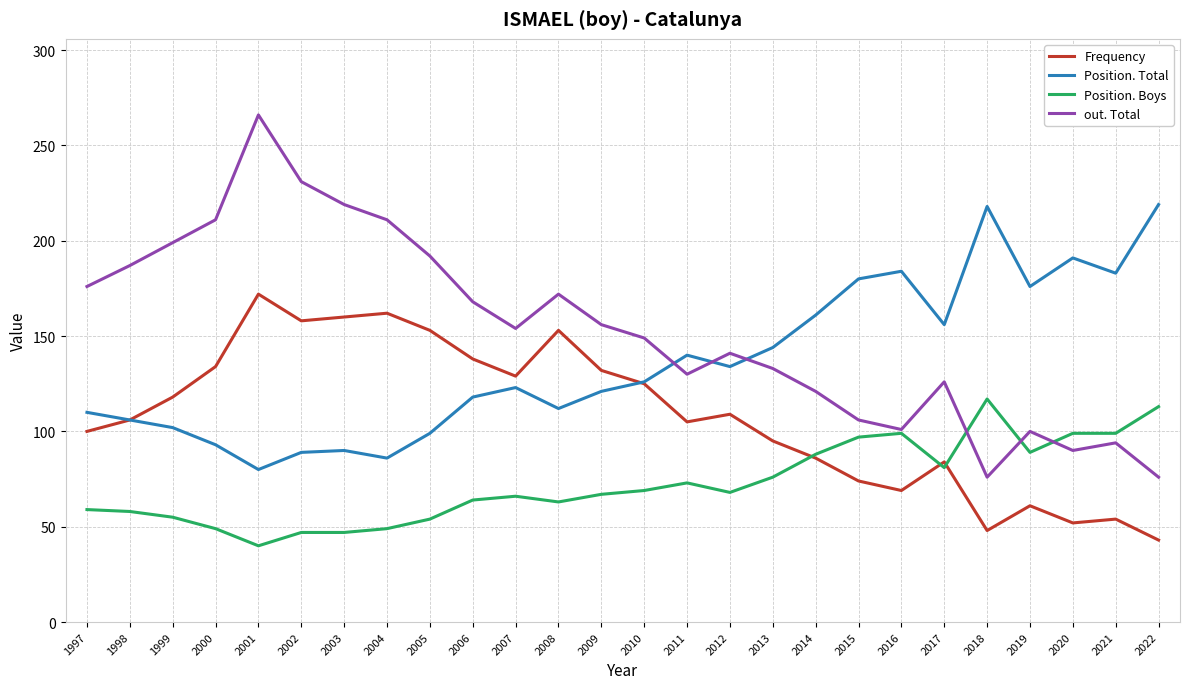

What is the sum of all Position. Boys values?

1886